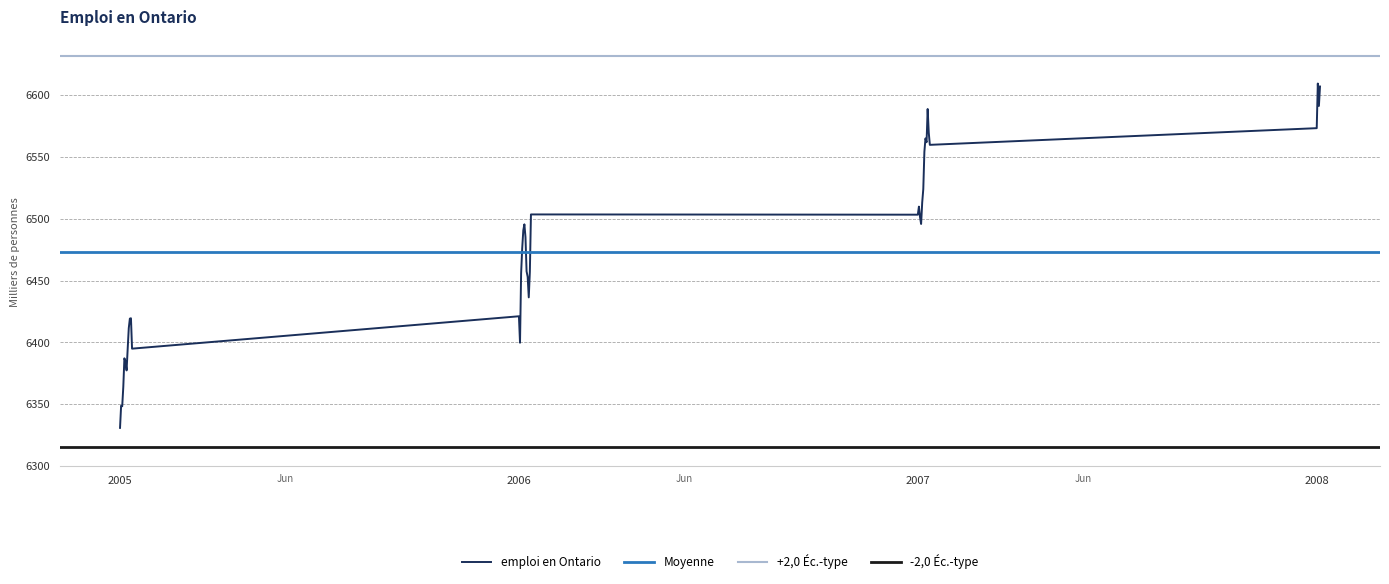

How many points are lower than both their immediate neighbors (excluding endpoints)?

10